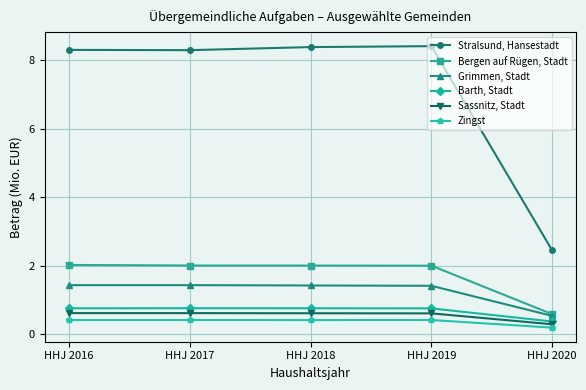

What is the smallest value displayed?

0.2